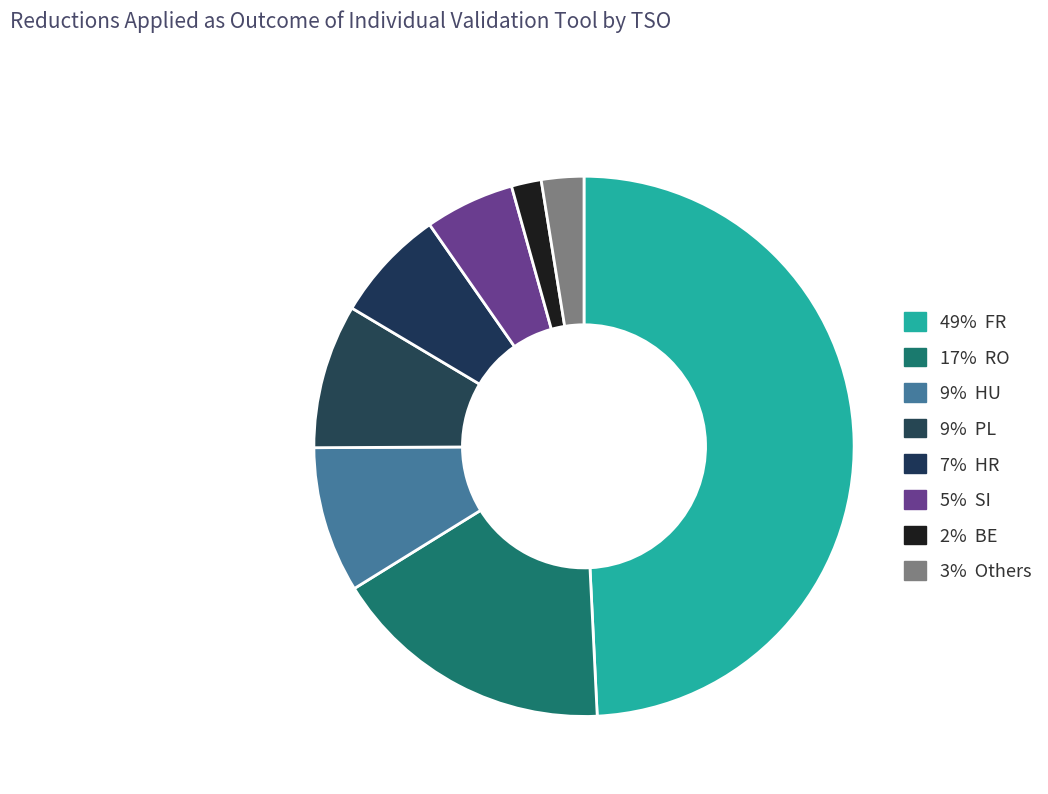

Which slice is the largest?

FR